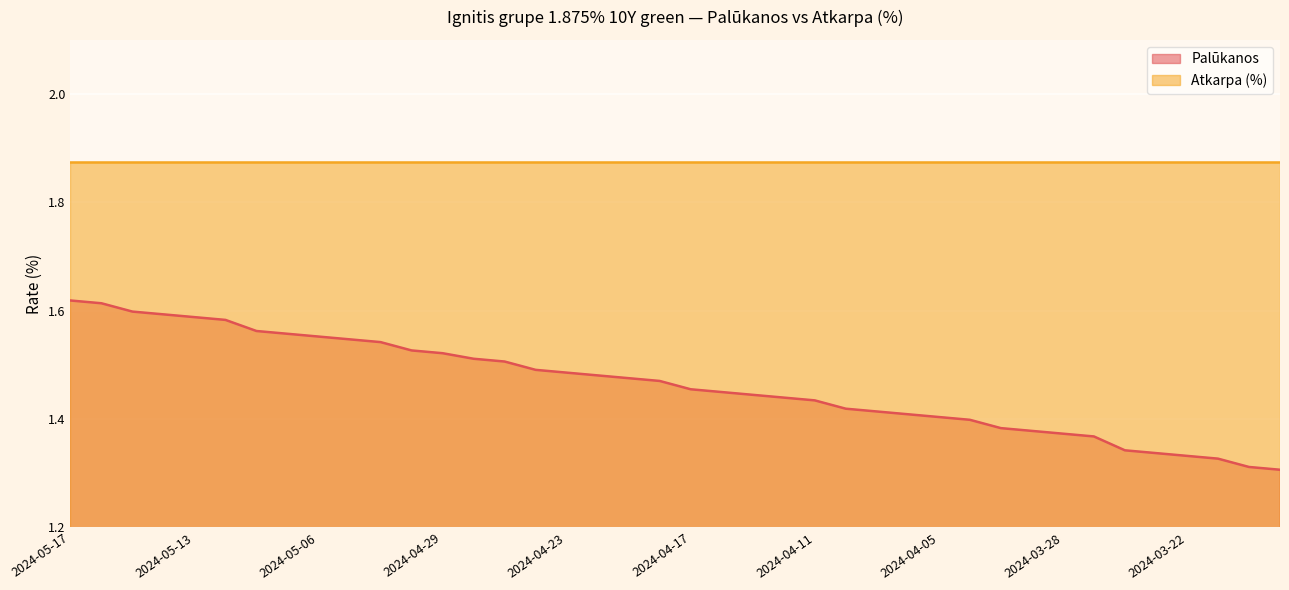

Which has a higher value, 2024-04-29 or 2024-03-19?

2024-04-29